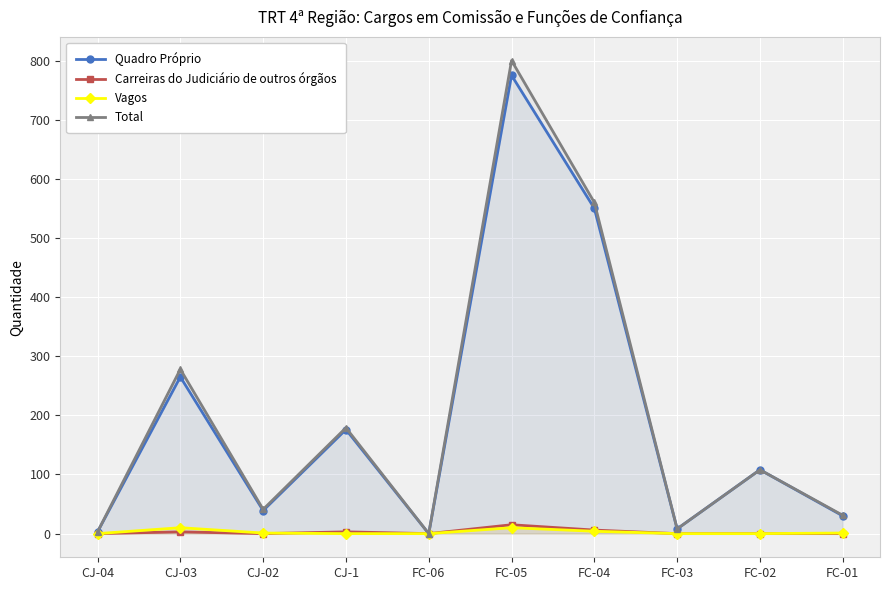

True or false: Carreiras do Judiciário de outros órgãos and Quadro Próprio intersect in this chart.

False